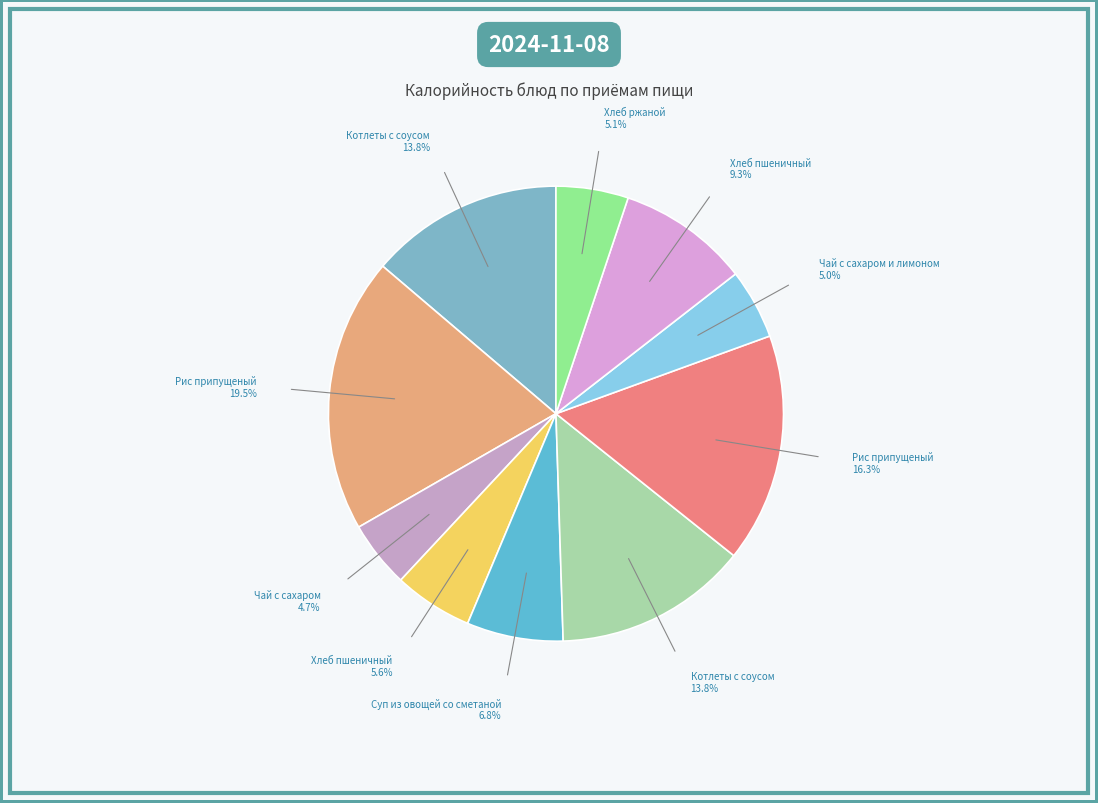

How many segments does this pie chart have?

10